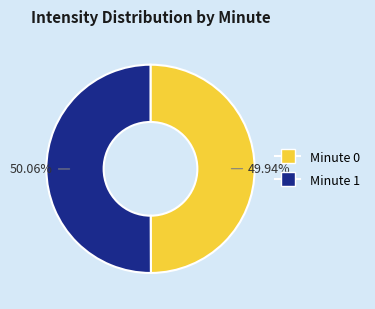

Is there any slice that represents more than half of the pie?

Yes